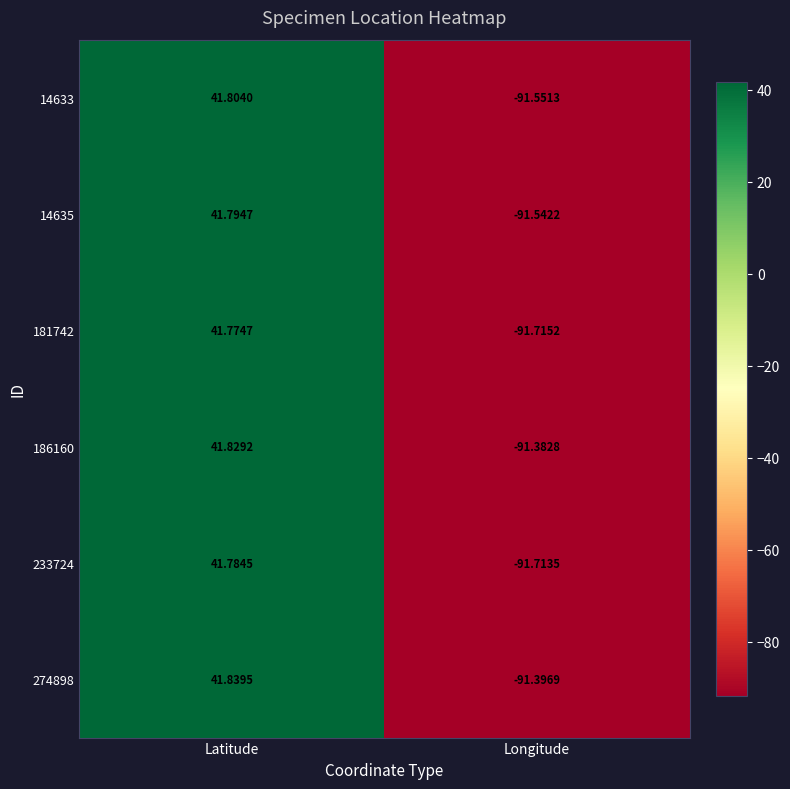

List the labels in order of 181742 value, smallest first.

Longitude, Latitude